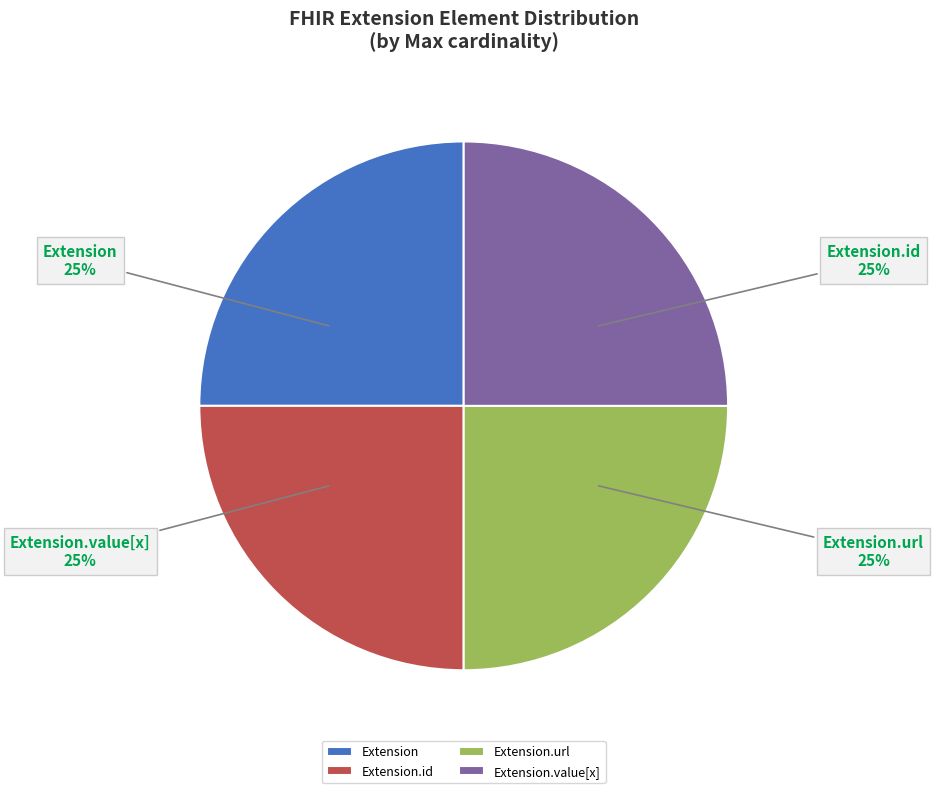

Does Extension.url represent more than half of the total?

No